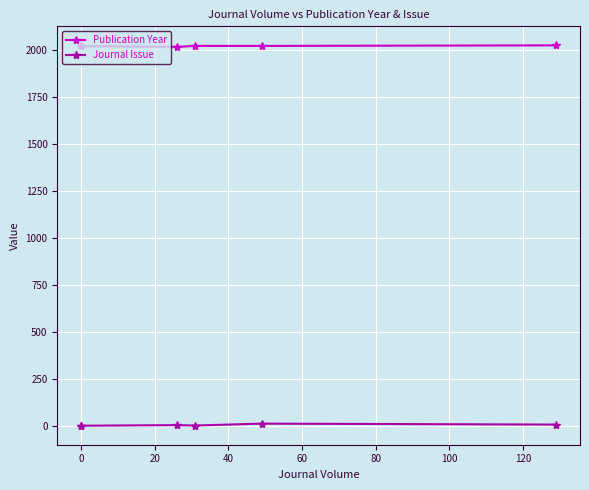

What is the difference between the maximum and minimum values in the Journal Issue series?

11